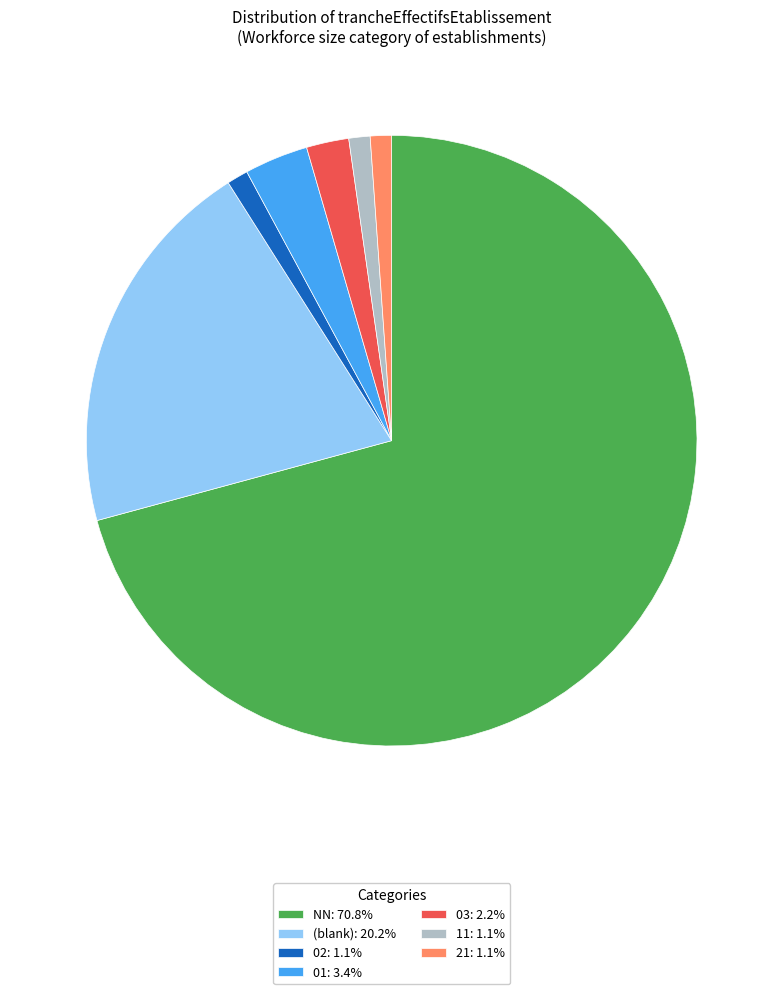

Approximately how many times larger is the value at NN: 70.8% compared to 11: 1.1%?

63.0